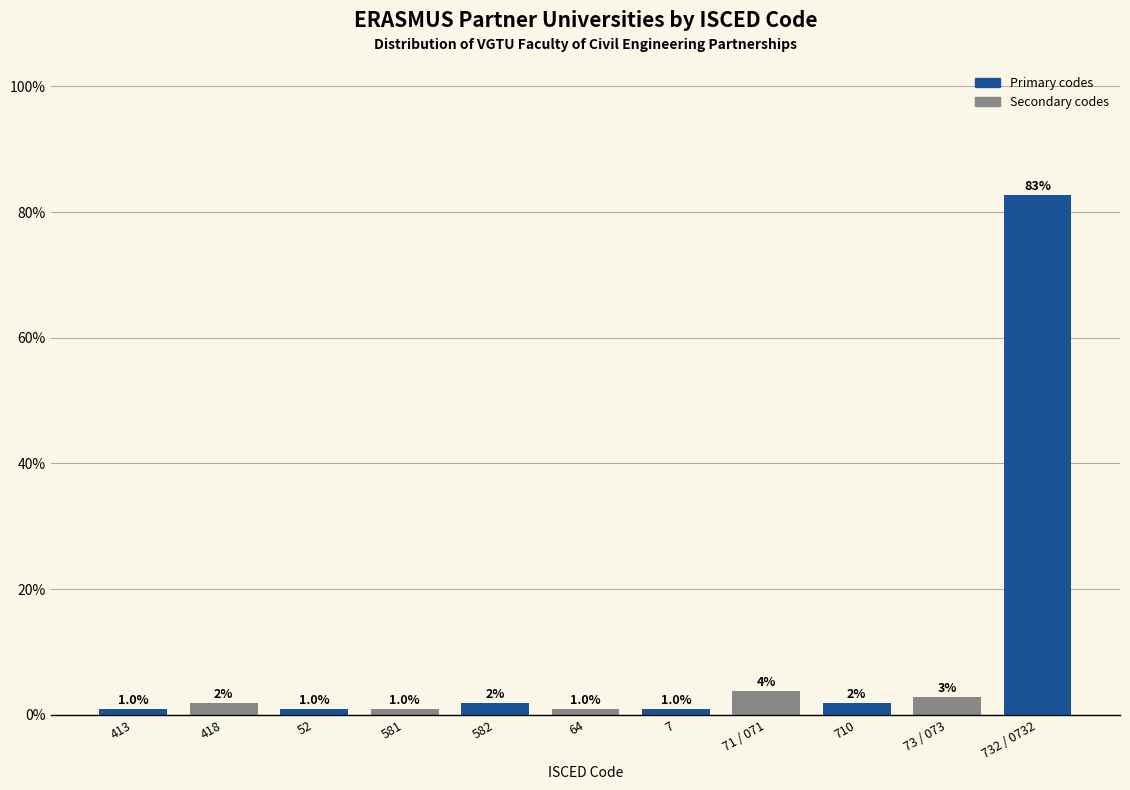

At which label is the value closest to 41?

71 / 071